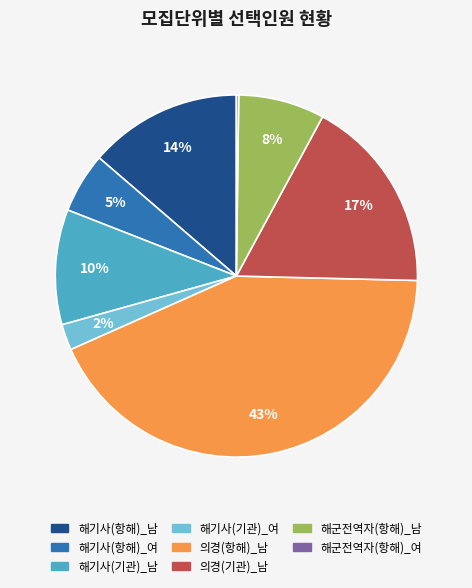

Is there any slice that represents more than half of the pie?

No